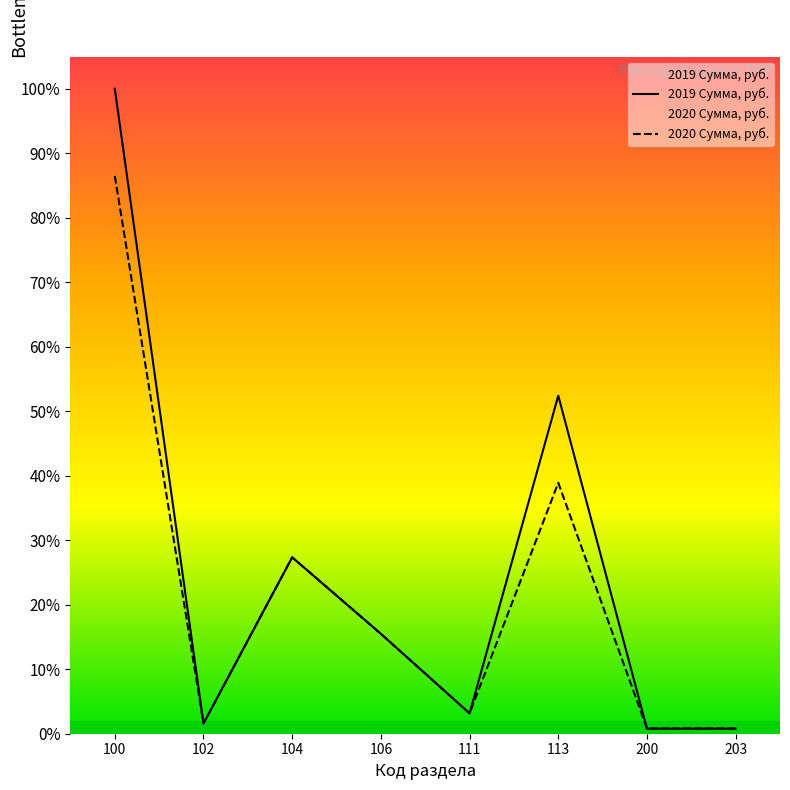

Is this an area chart (filled region under the line)?

No